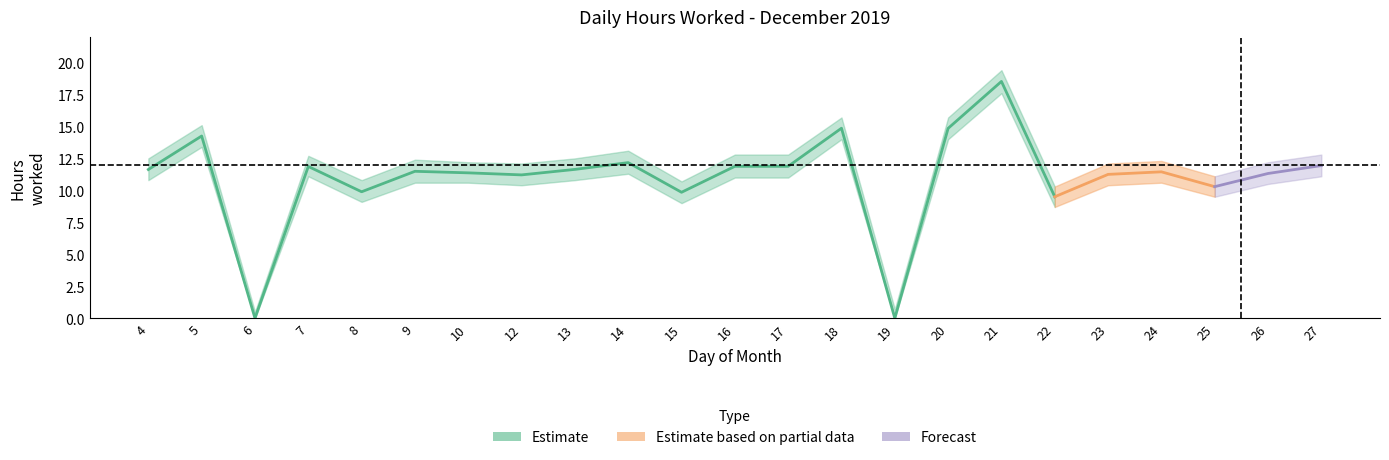

How many values in the hours_upper series exceed 12?

17